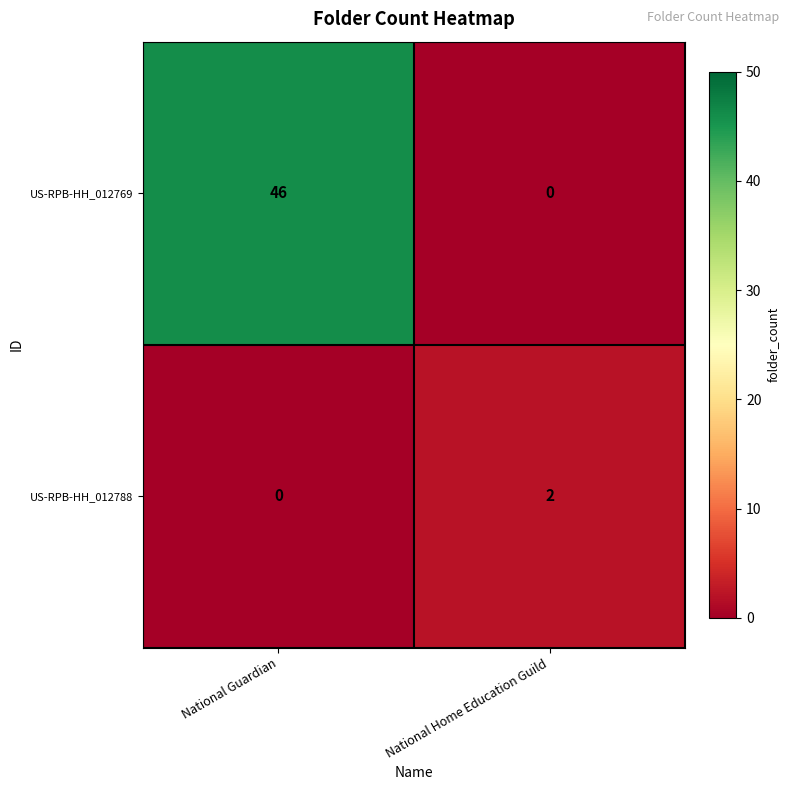

Reading left to right, extract all data points from this chart.

US-RPB-HH_012769: National Guardian=46	National Home Education Guild=0
US-RPB-HH_012788: National Guardian=0	National Home Education Guild=2